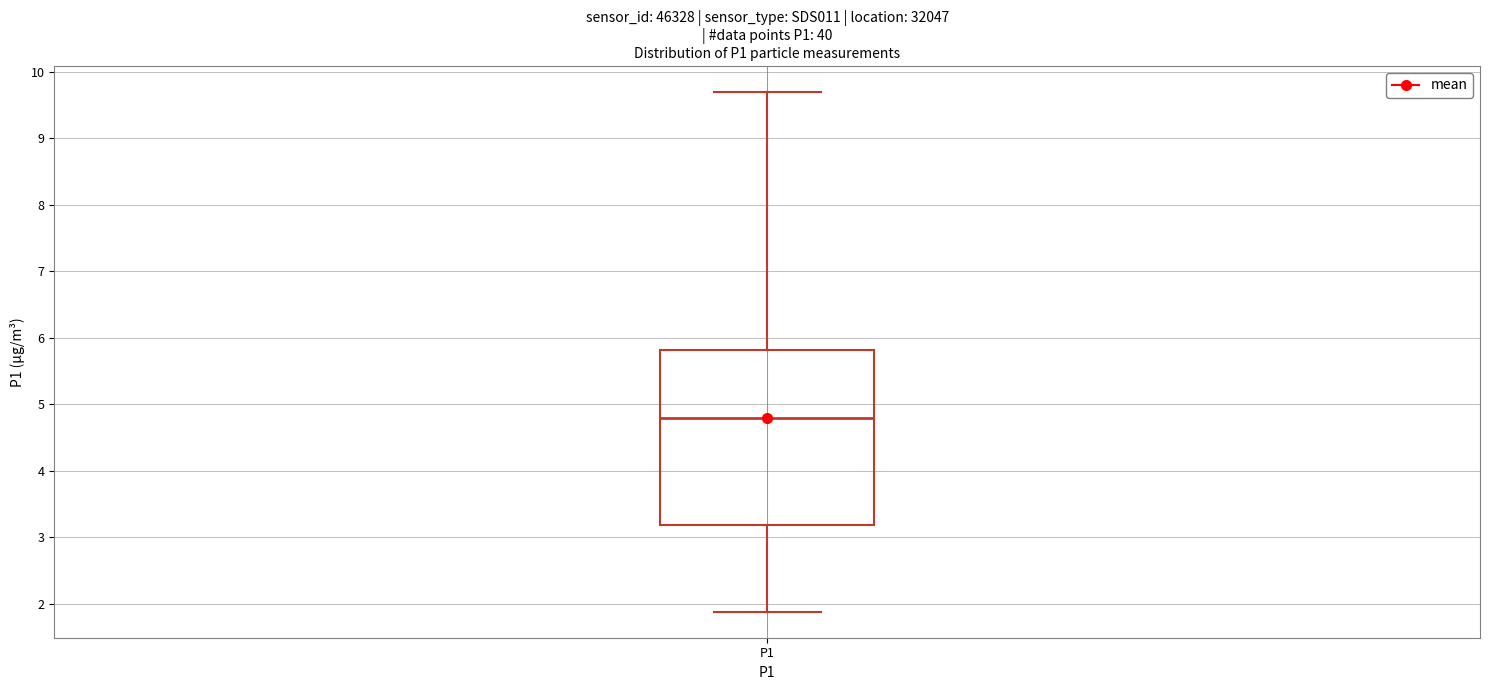

Transcribe this box plot: give where the median line is, the range the box spans, and where the two whiskers end, as read against the y-axis. The values are not printed on the chart, so give them approximately, as read against the axis.

median 4.8, box 3.2 to 5.8, whiskers 1.9 to 9.7